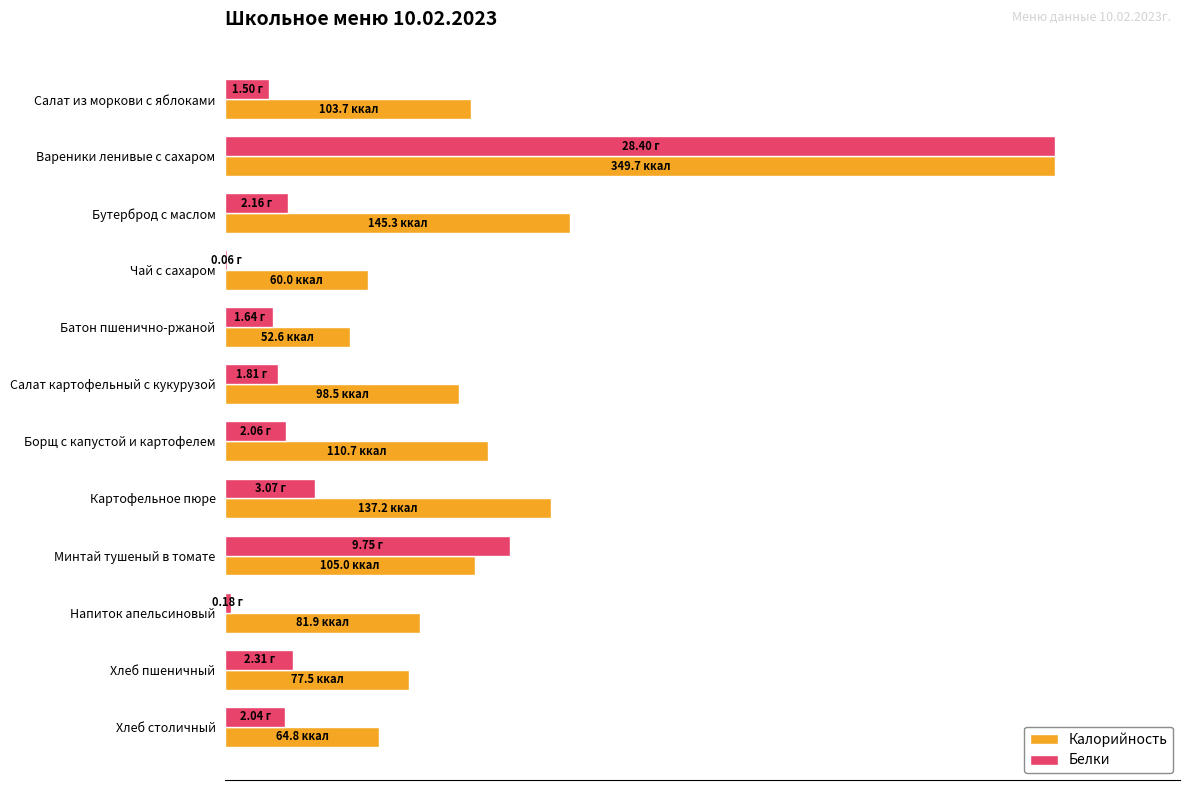

At how many categories does at least one series exceed 10?

12